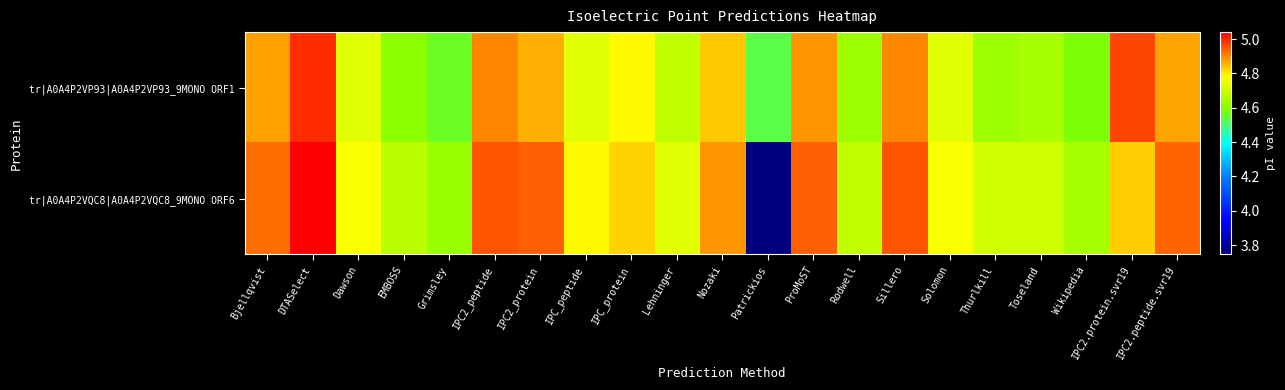

Count the number of categories in the chart.

21